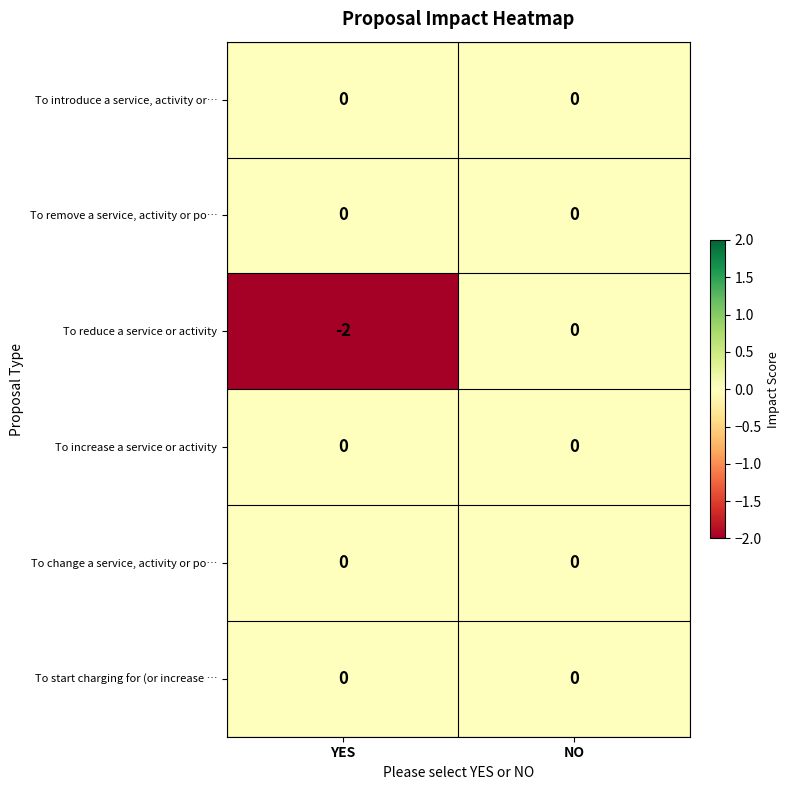

The To reduce a service or activity series shows 1 at NO. True or false?

False